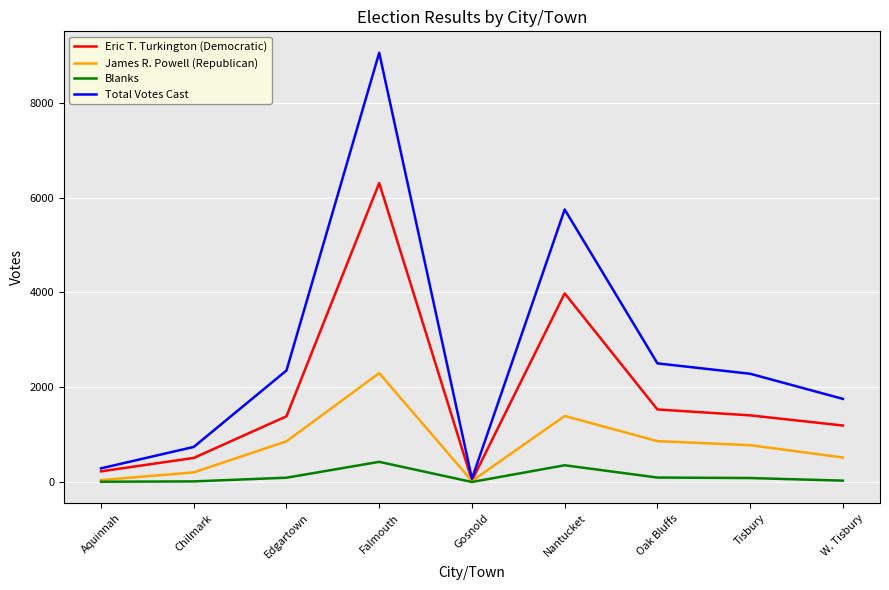

What is the minimum value for Total Votes Cast?

77